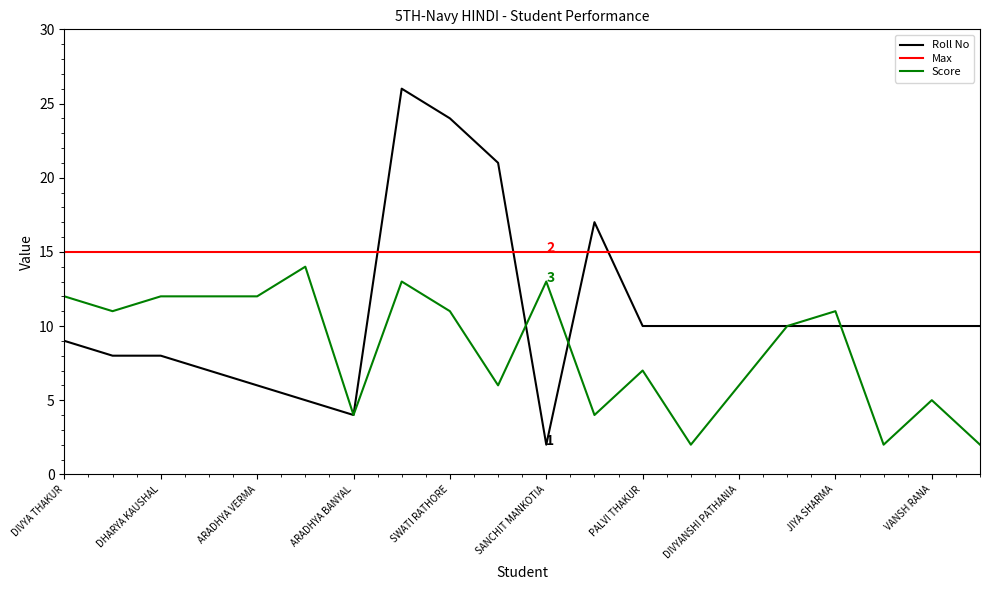

Which series ends up on top after the final intersection of Roll No and Max?

Max